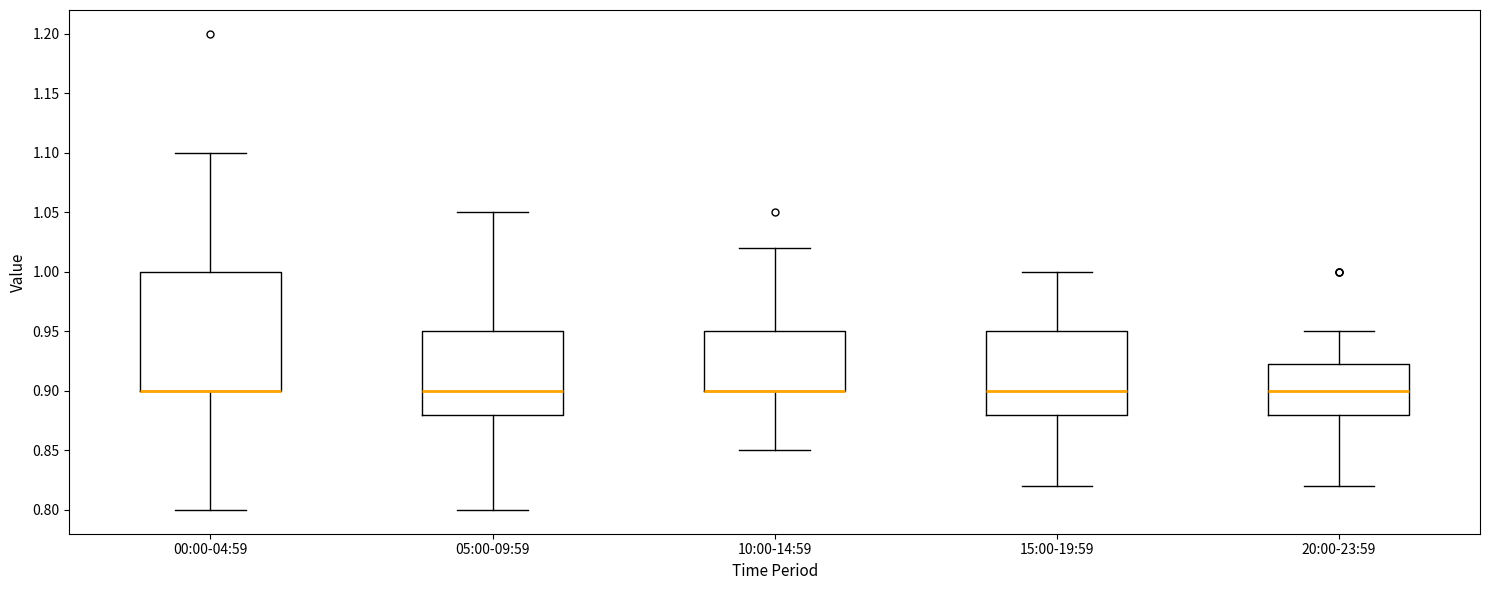

Reading left to right, transcribe this box plot: for each box, give where its median line is, the range the box spans, and where its two whiskers end, as read against the y-axis. The values are not printed on the chart, so give them approximately, as read against the axis.

00:00-04:59: median 0.900 (drawn on the box's lower edge), box 0.900 to 1.000, whiskers 0.800 to 1.100
05:00-09:59: median 0.900, box 0.880 to 0.950, whiskers 0.800 to 1.050
10:00-14:59: median 0.900 (drawn on the box's lower edge), box 0.900 to 0.950, whiskers 0.850 to 1.020
15:00-19:59: median 0.900, box 0.880 to 0.950, whiskers 0.820 to 1.000
20:00-23:59: median 0.900, box 0.880 to 0.925, whiskers 0.820 to 0.950